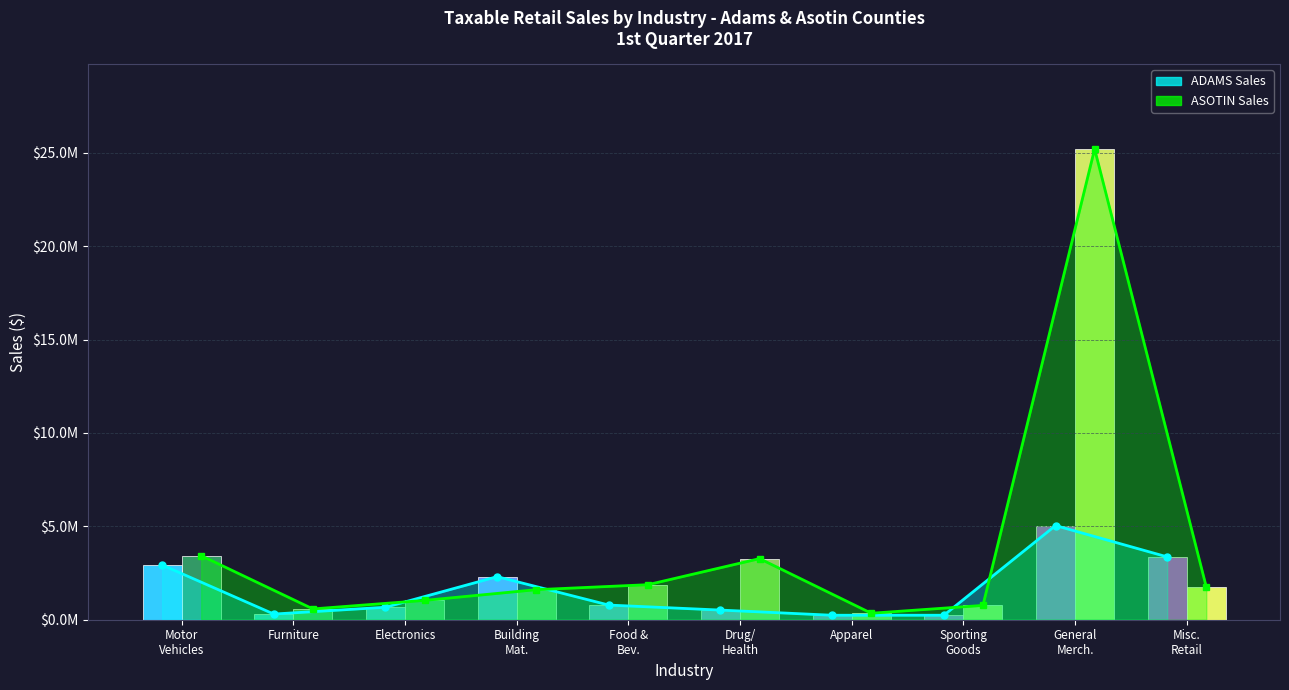

What is the greatest value displayed?

25.2